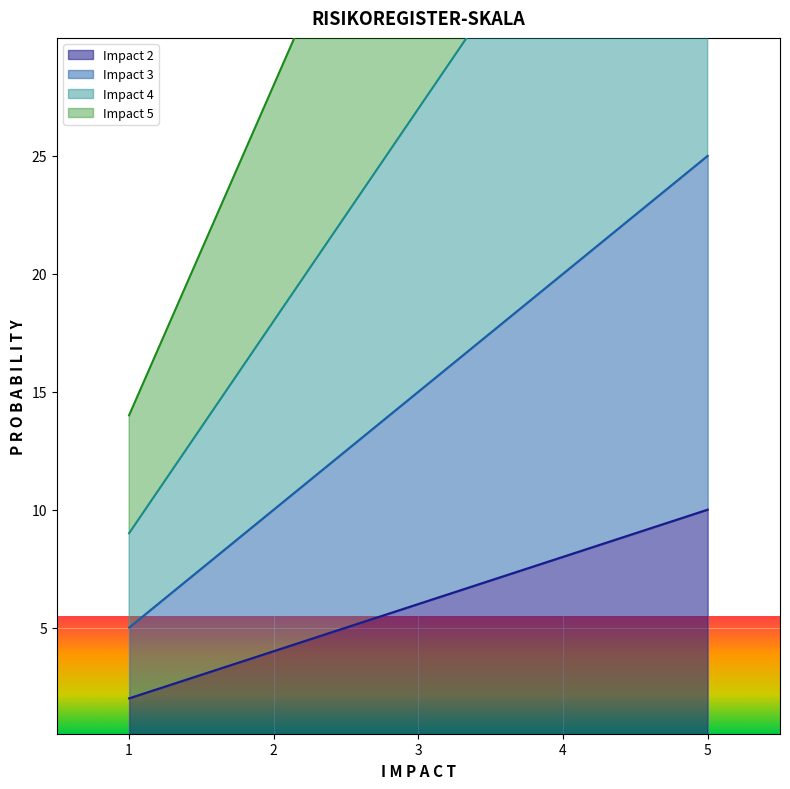

The Impact 2 series shows 4 at 2. True or false?

True